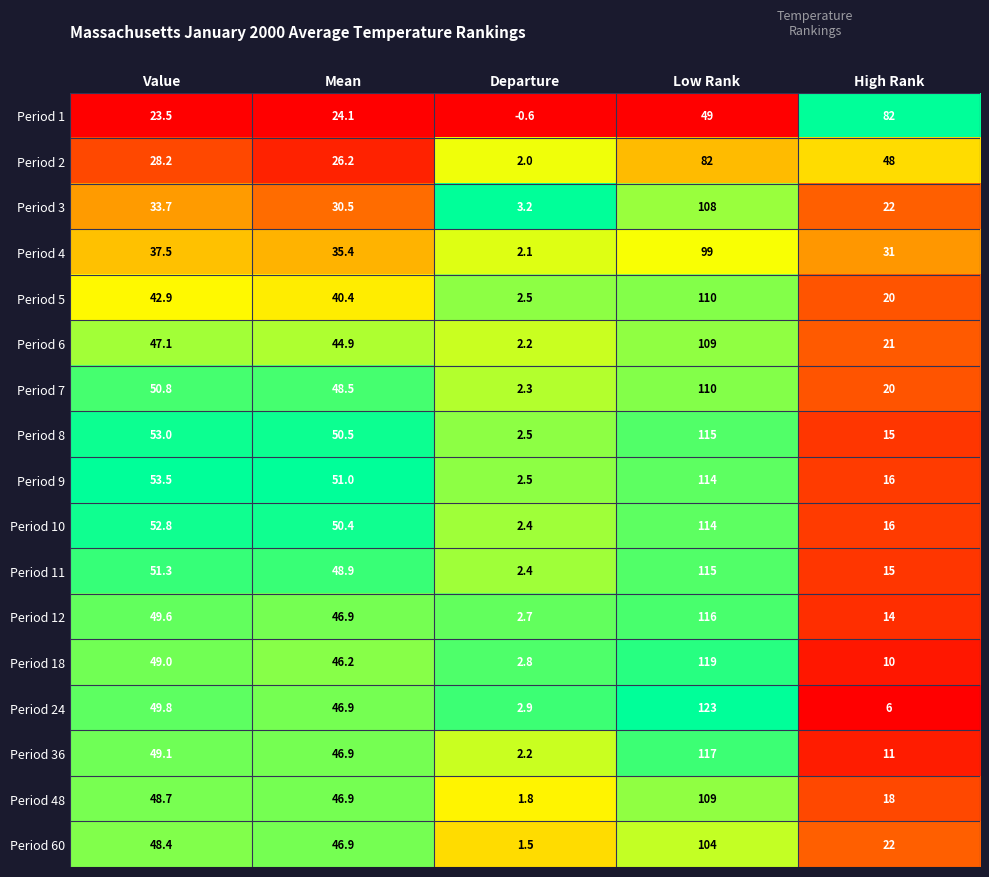

Which category has the highest value across all series?

Low Rank